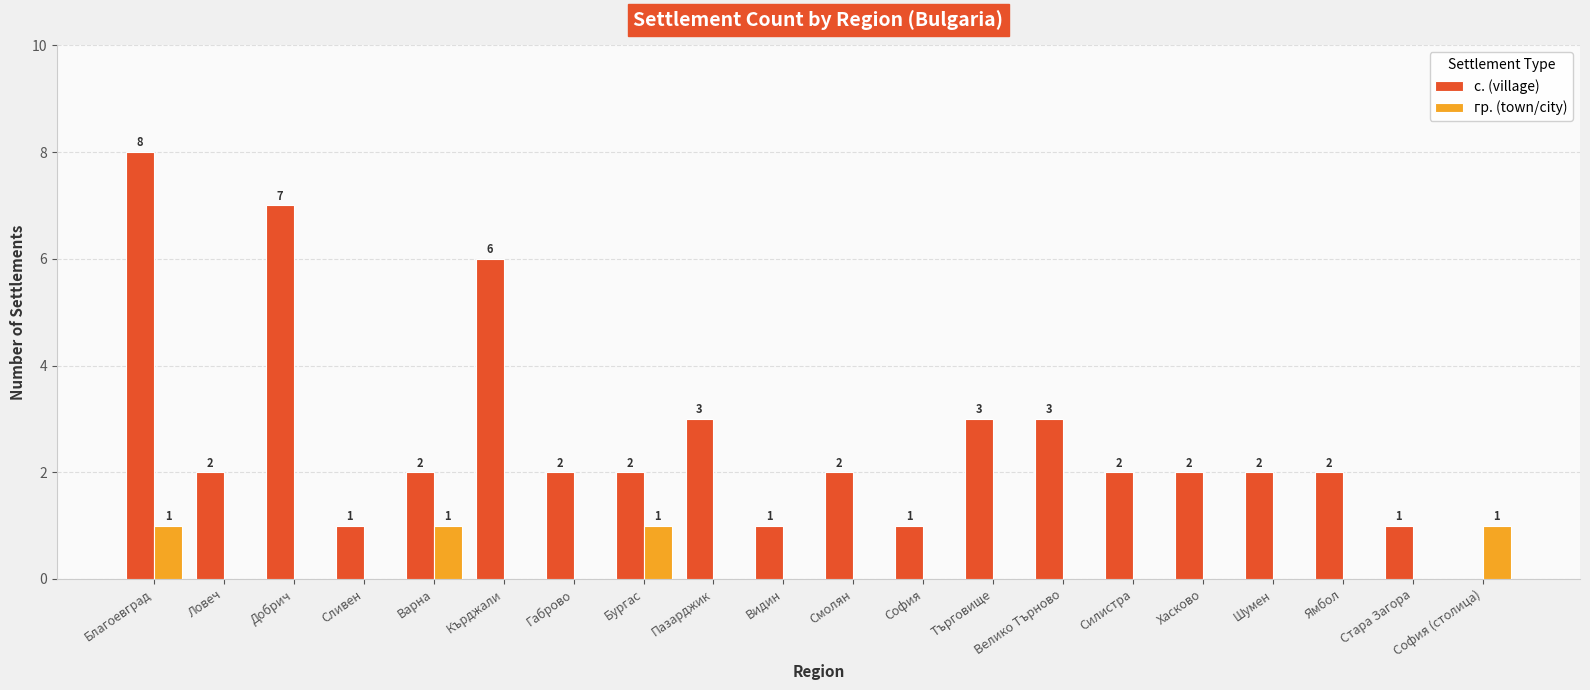

Which series has the largest total across all categories?

с. (village)